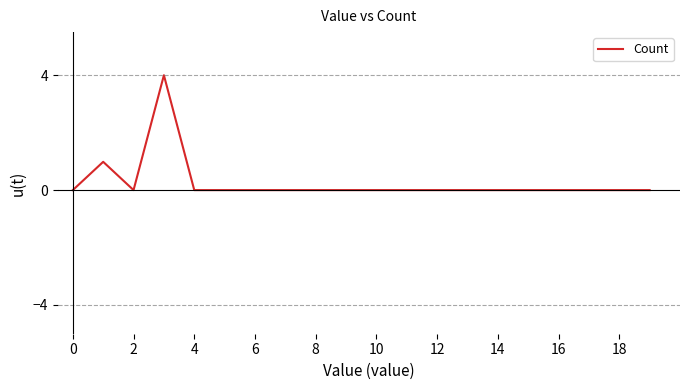

Reading left to right, what are all the values shown in this chart?

0.0	1.0	0.0	4.0	0.0	0.0	0.0	0.0	0.0	0.0	0.0	0.0	0.0	0.0	0.0	0.0	0.0	0.0	0.0	0.0